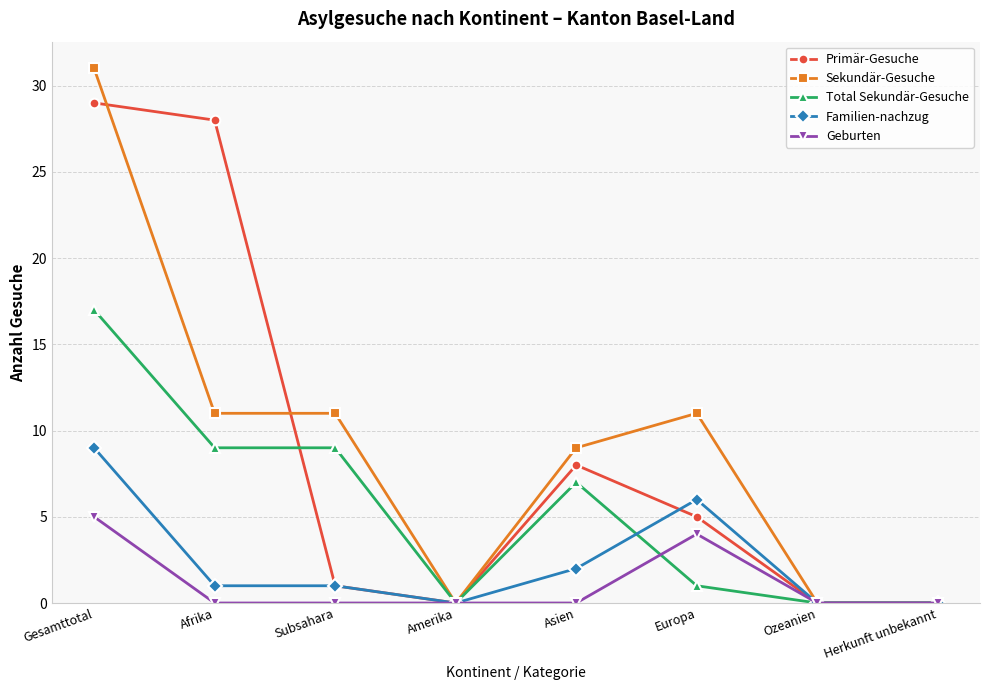

What is the greatest value displayed?

31